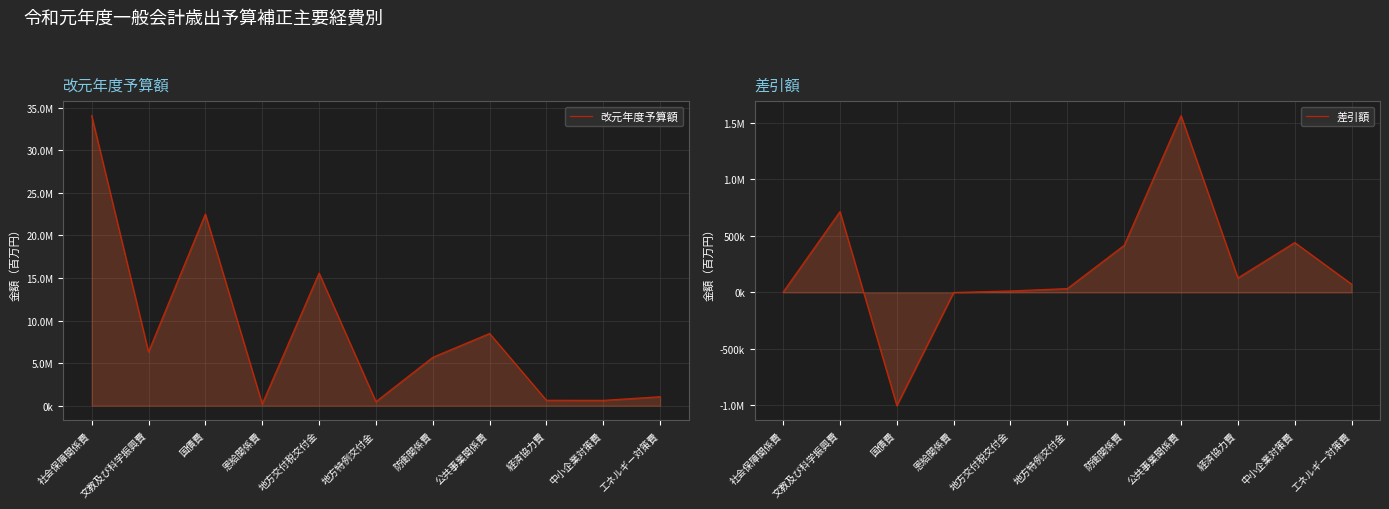

Reading left to right, transcribe all the data shown in this chart.

改元年度予算額: 34062386	6317890	22506242	209420	15564170	468271	5674846	8475214	630214	620520	1049725
差引額: 3105	715386	-1001947	-290	13166	34243	417406	1565305	128145	441520	73708